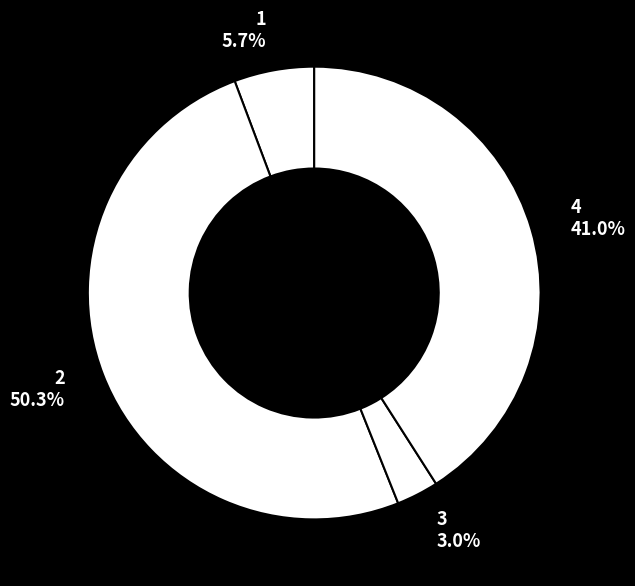

To the nearest percent, what portion does 1 represent?

6%